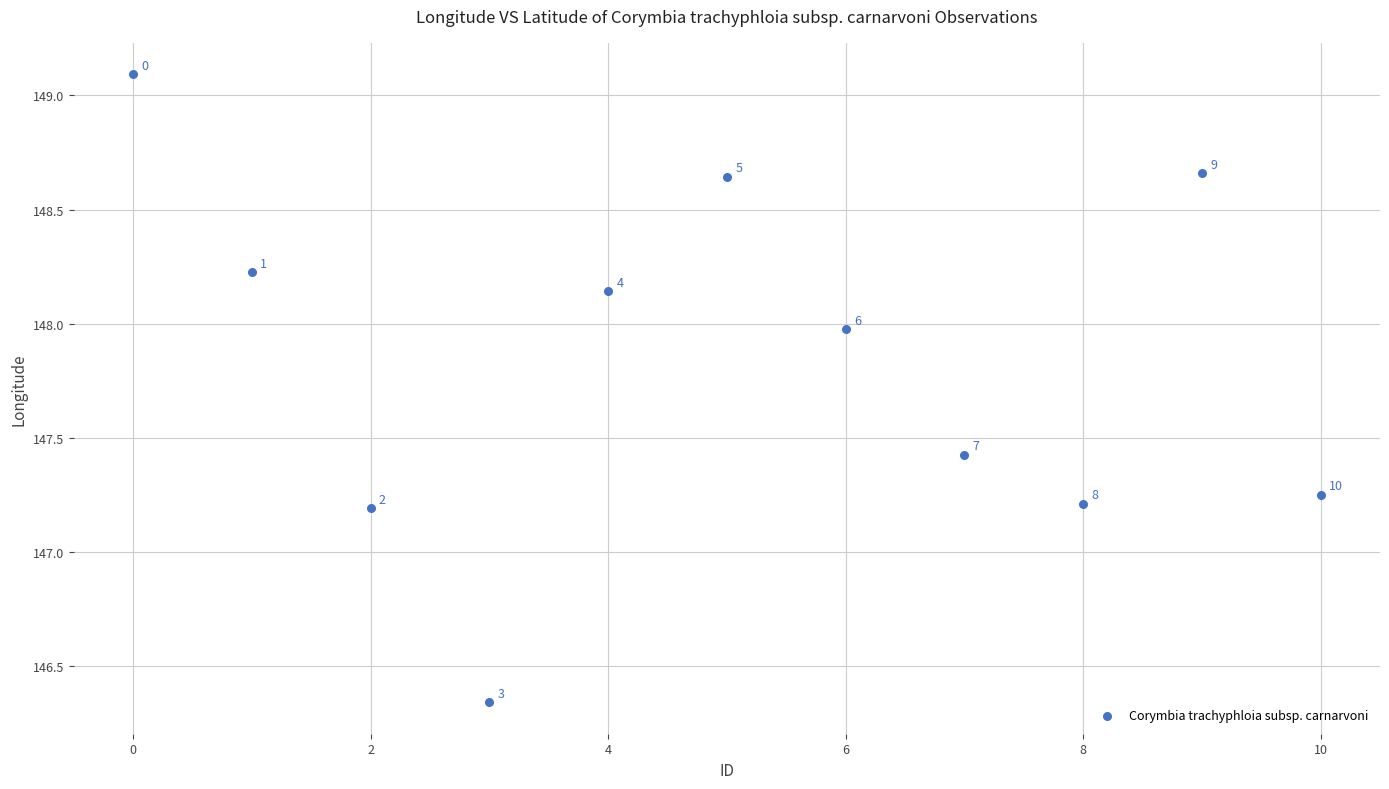

What is the average Y value?

147.8